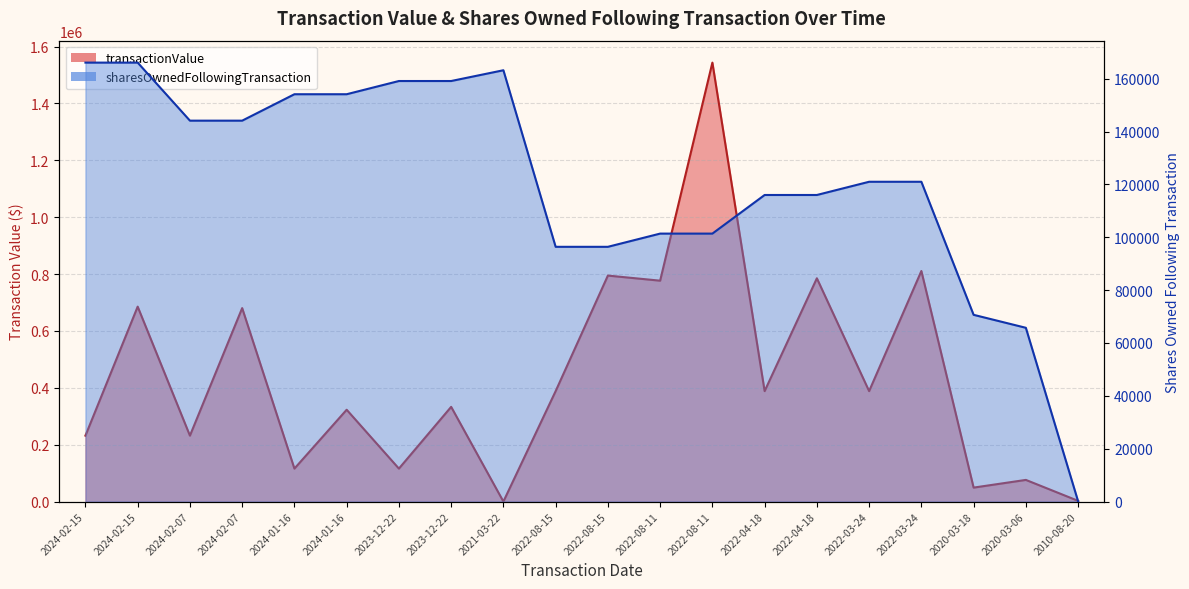

Rank the series at 2023-12-22 from highest to lowest value.

sharesOwnedFollowingTransaction, transactionValue